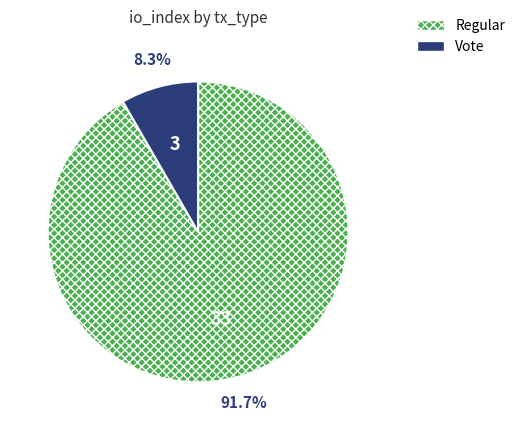

Is there any slice that represents more than half of the pie?

Yes